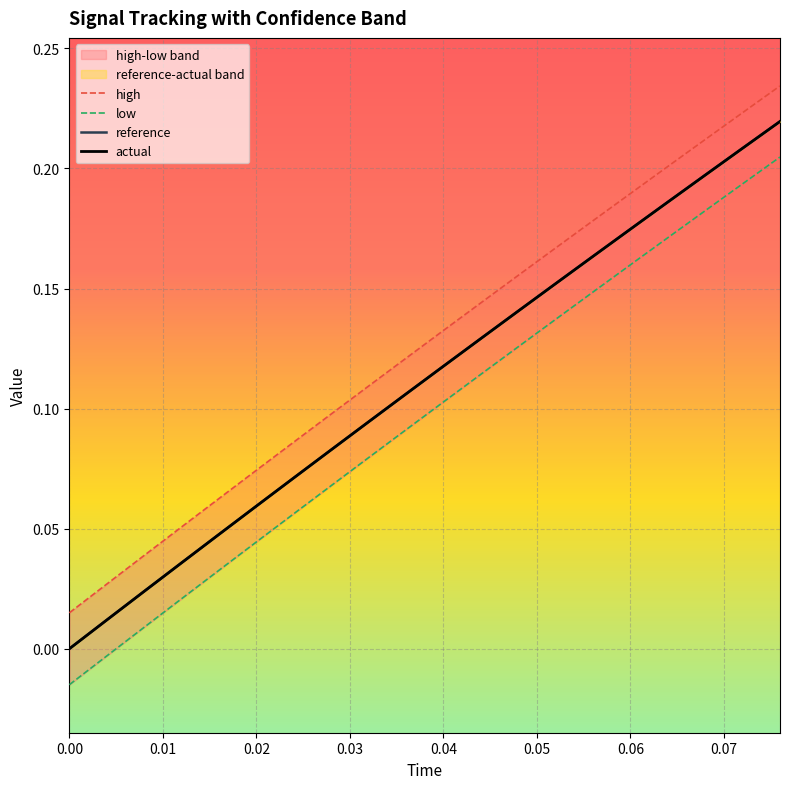

What are all the series names shown in the legend?

high, low, reference, actual